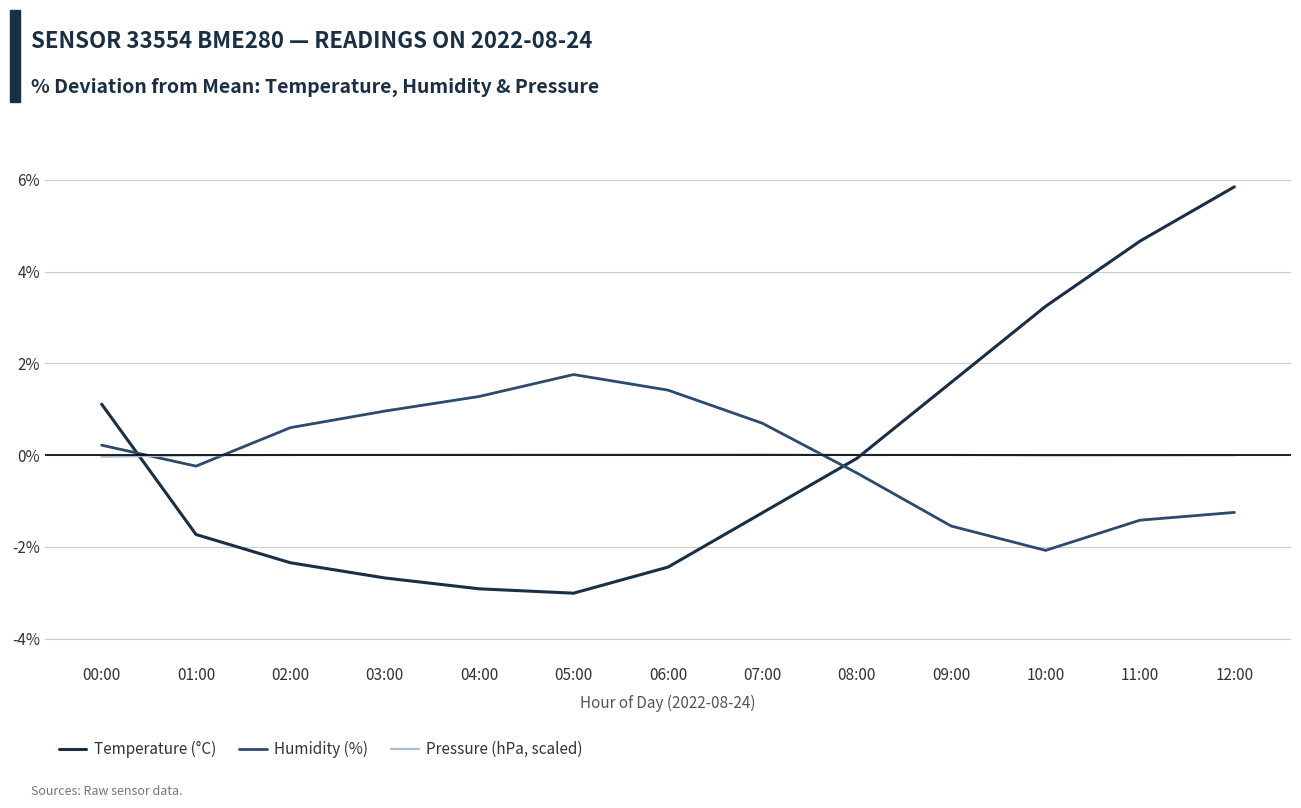

Which series changed the most between 00:00 and 06:00?

Temperature (°C)